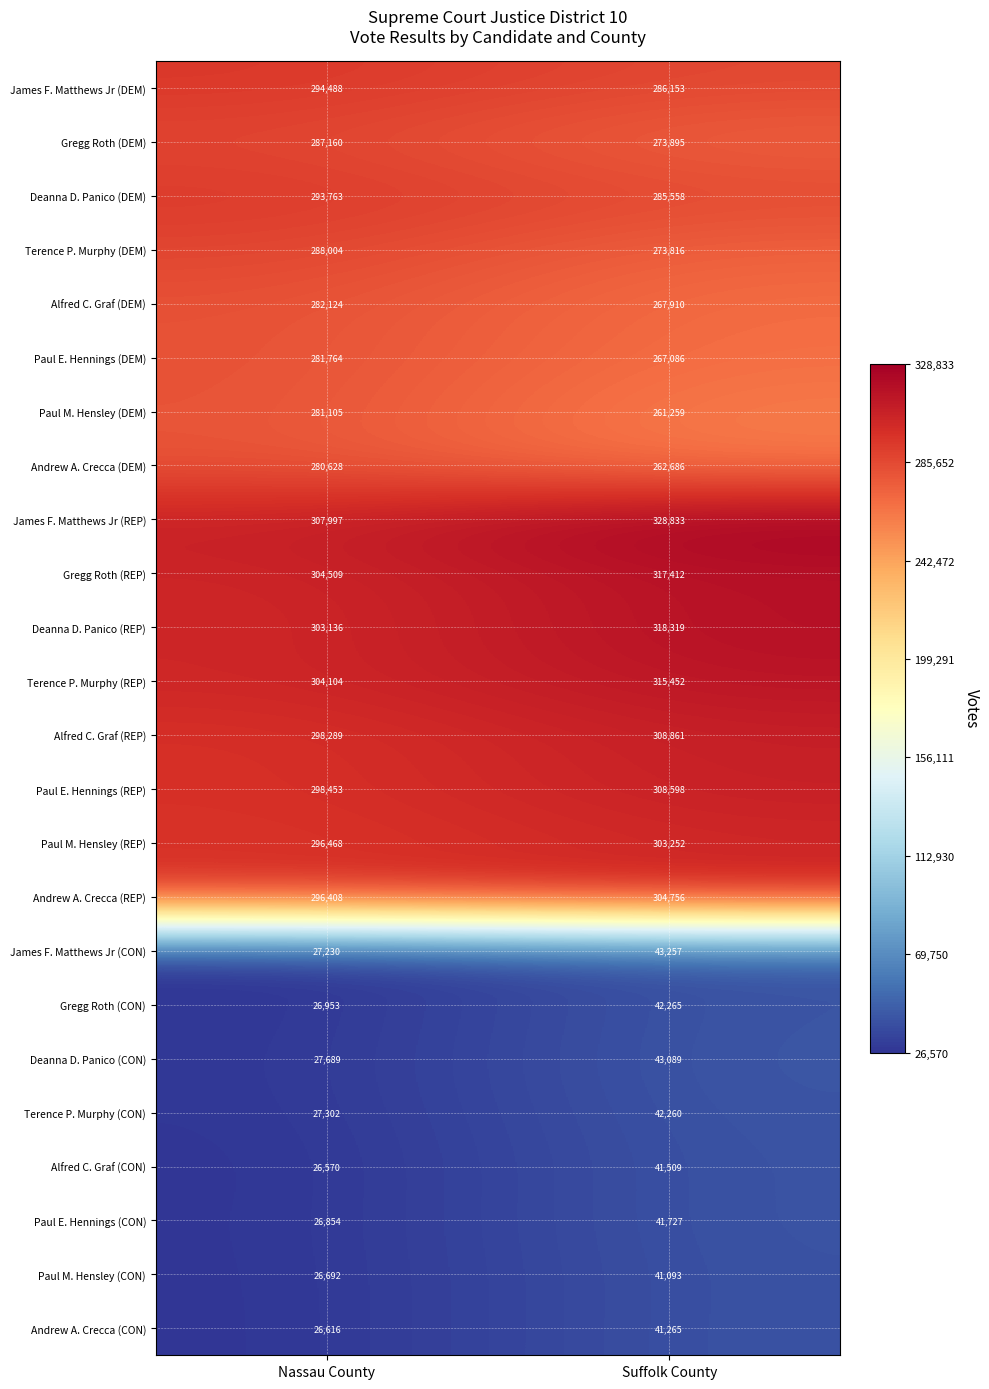

What is the sum of the Gregg Roth (DEM) values at Nassau County and Suffolk County?

561055